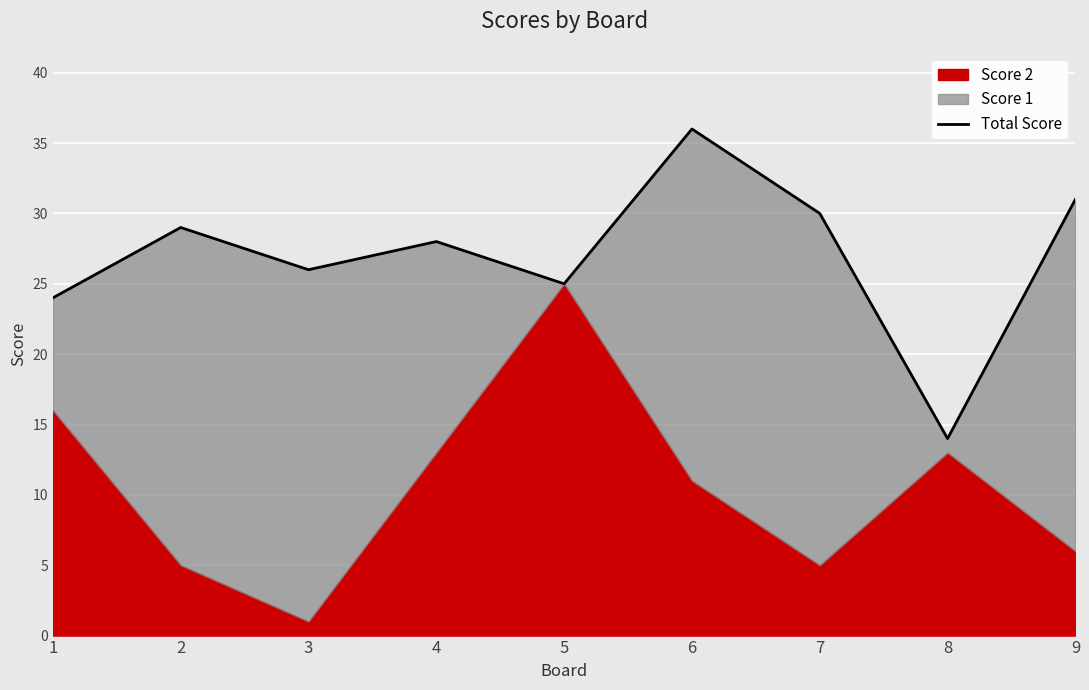

Rank the categories by value from highest to lowest.

6, 9, 7, 2, 4, 3, 5, 1, 8